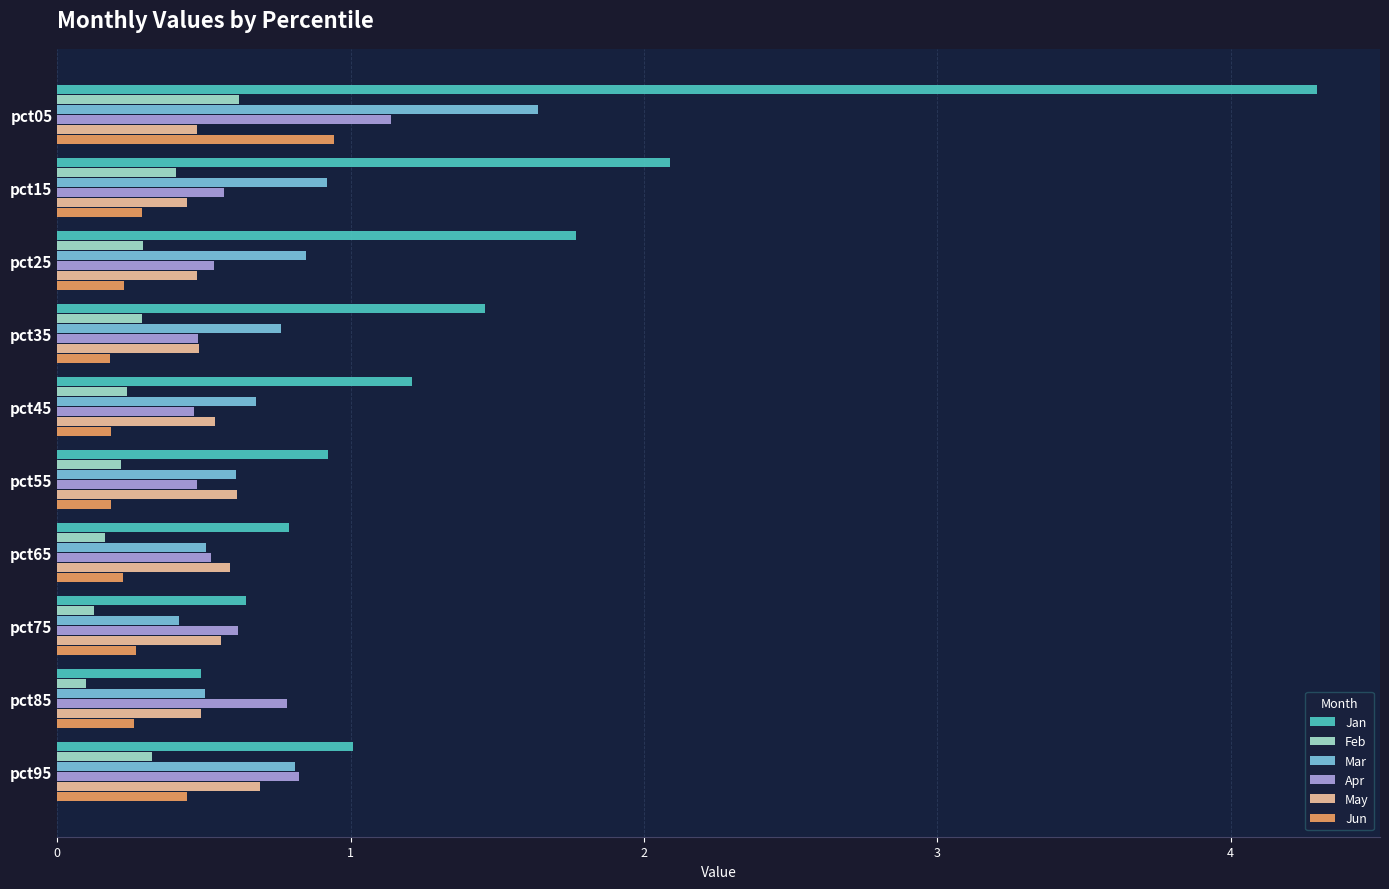

The value of Apr at pct55 is 0.3. True or false?

False